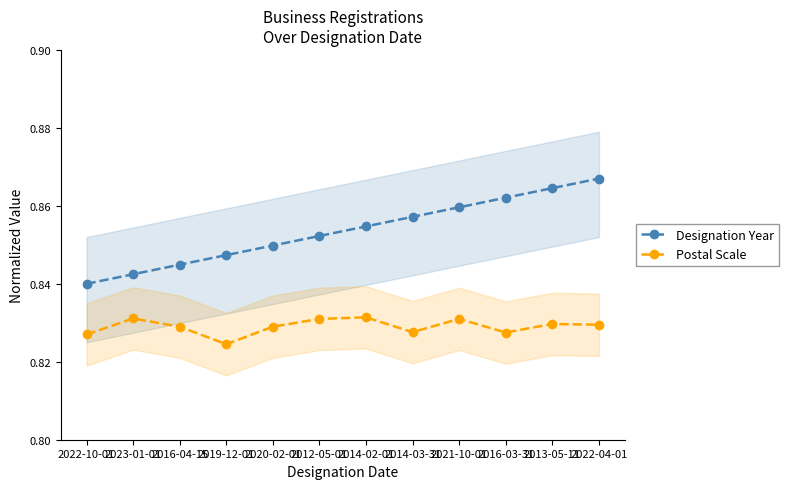

Which category has the lowest value across all series?

2019-12-01